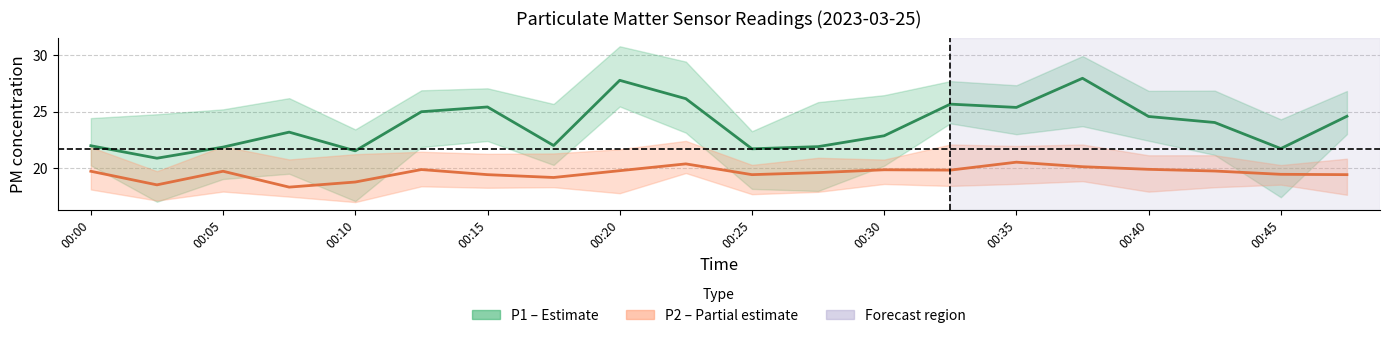

Read the P2 (PM2.5) value at 00:00.

19.8